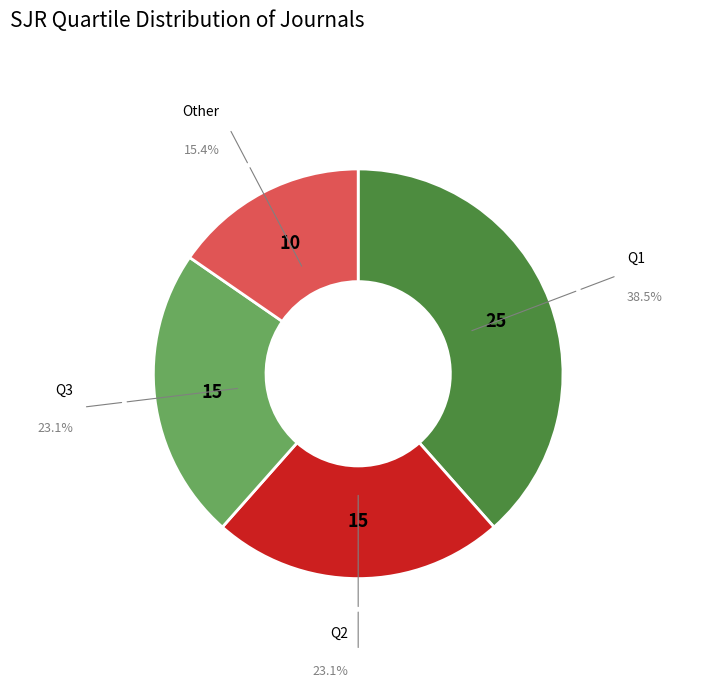

Does any single category account for the majority?

No